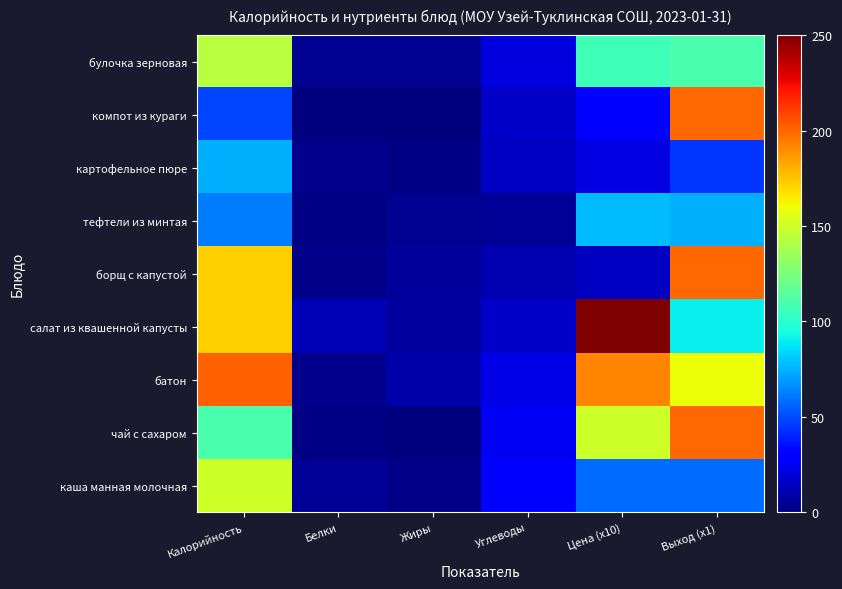

At how many categories does at least one series exceed 116?

3